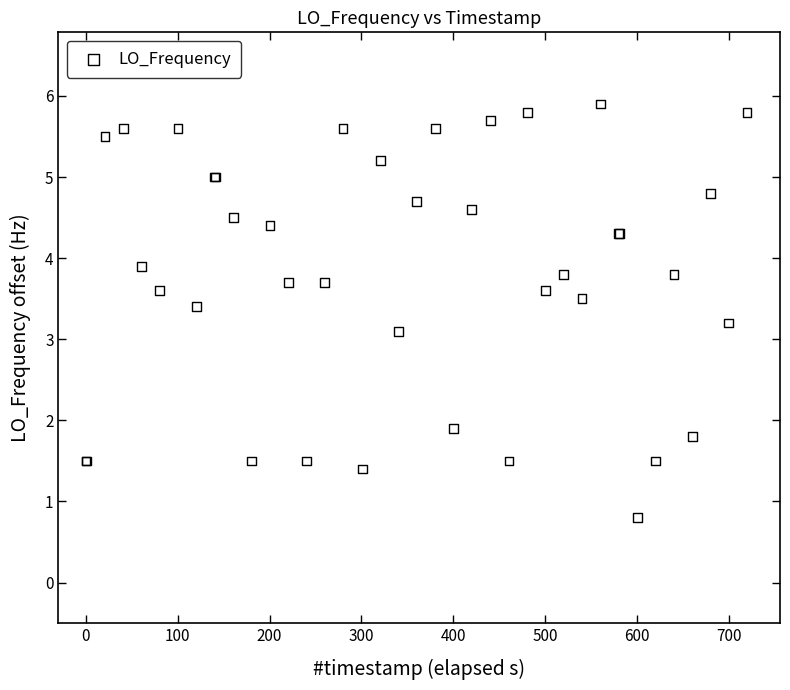

What Y value in the scatter plot is closest to 3?

3.1